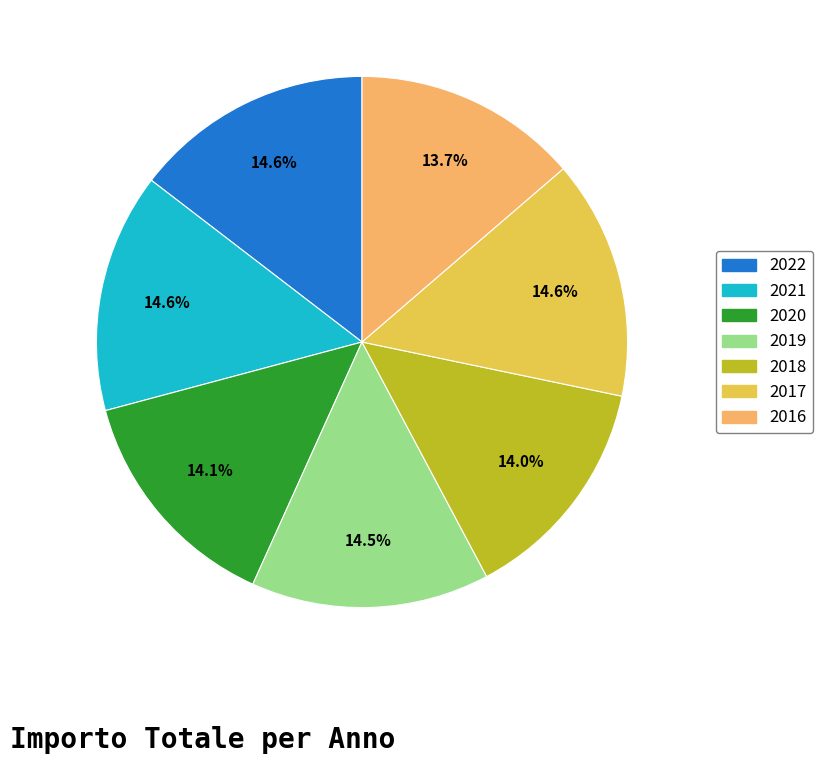

What is the total percentage of 2020 and 2022?

28.7%